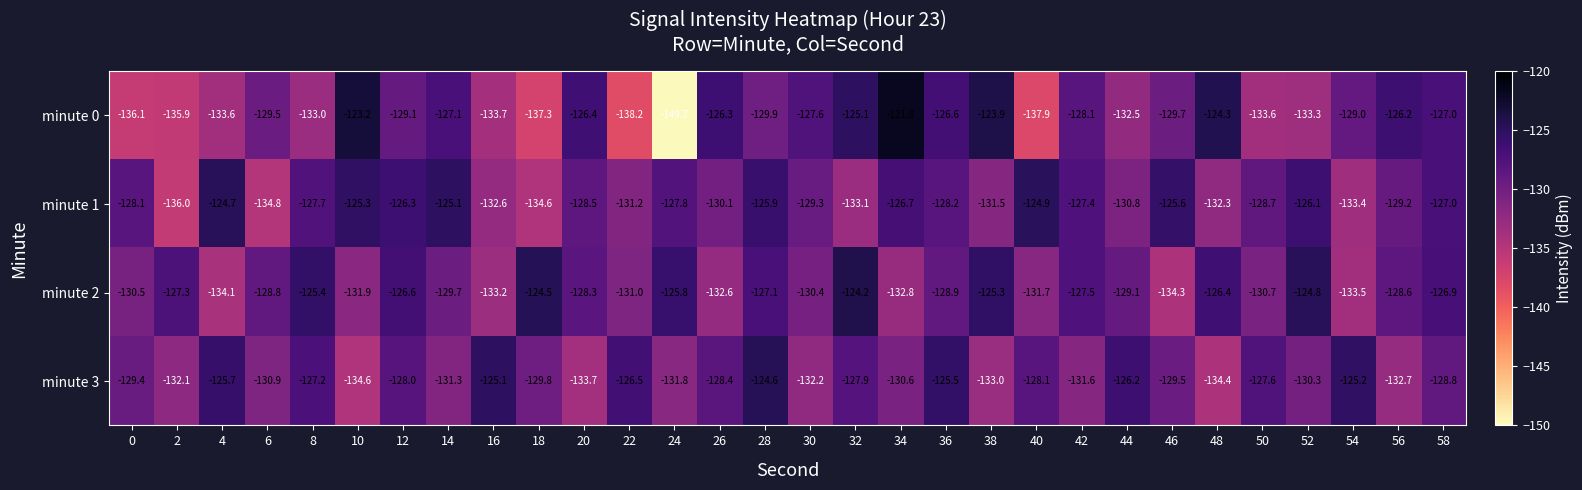

Which series has the widest spread of values?

minute 0